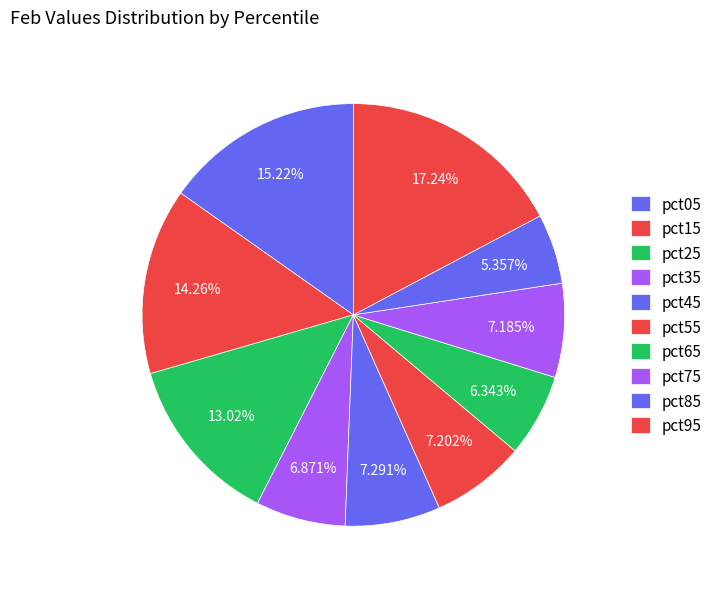

Does pct65 account for over 50% of the chart?

No